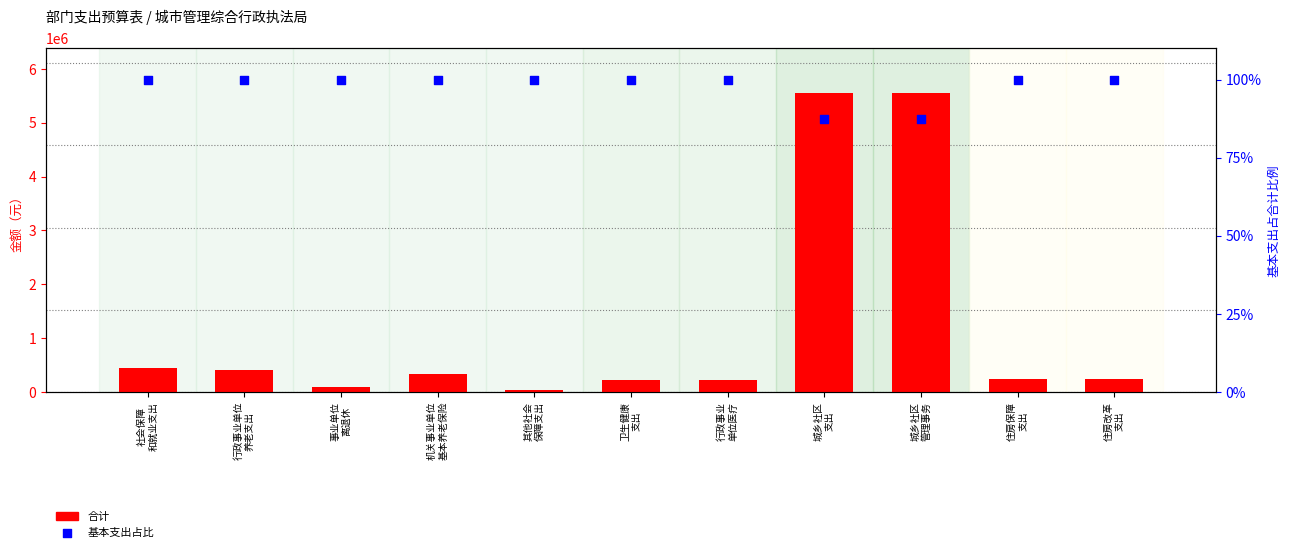

At which category is the sum across all series the highest?

城乡社区
支出